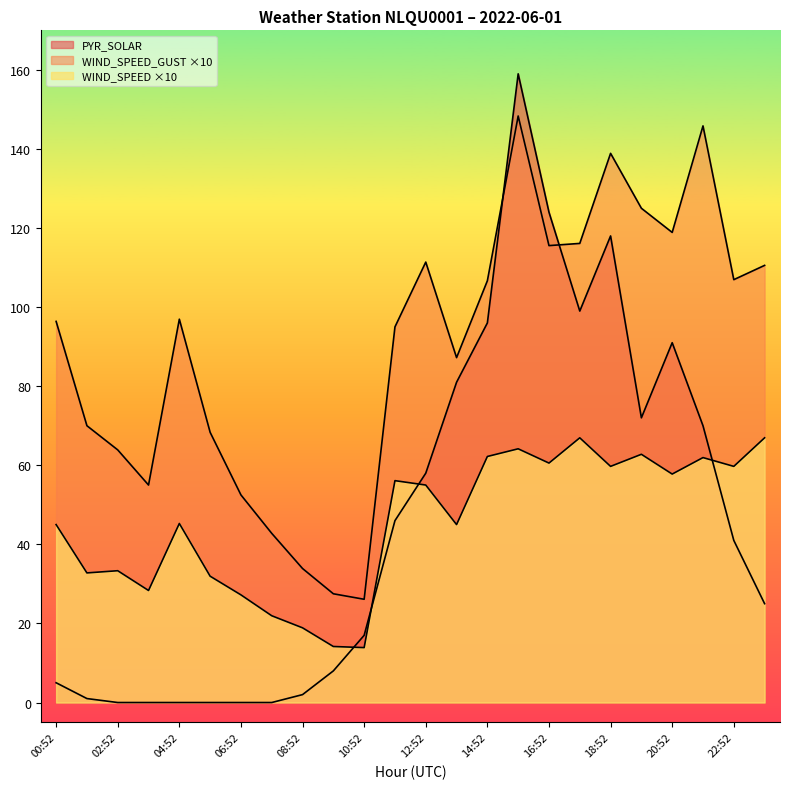

What is the difference between the second highest and second lowest values in the PYR_SOLAR series?

124.0